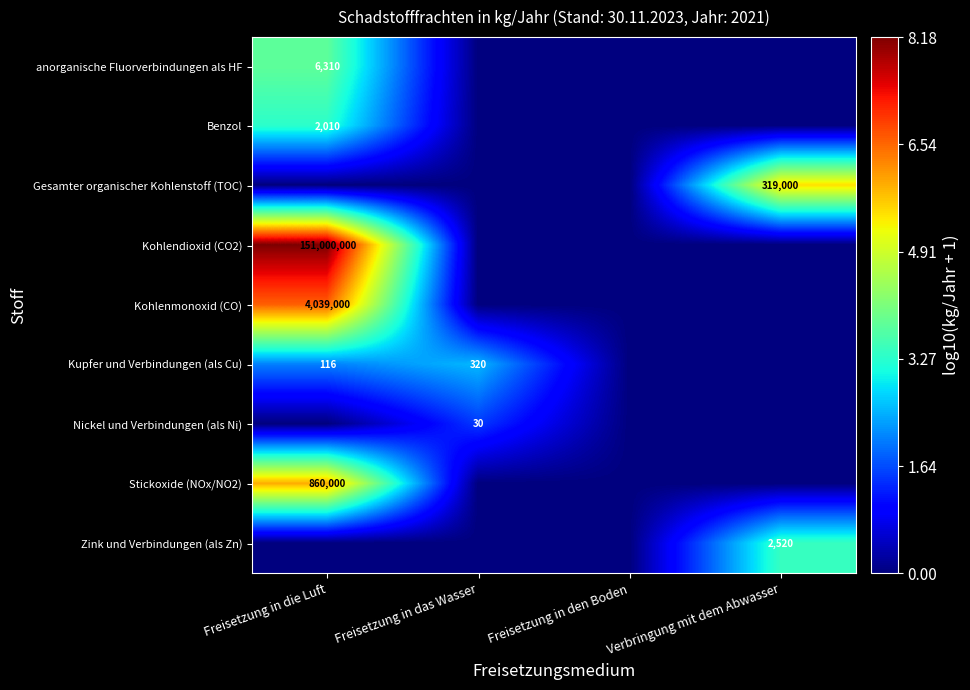

Is it true that Nickel und Verbindungen (als Ni) equals 30 at Freisetzung in das Wasser?

True